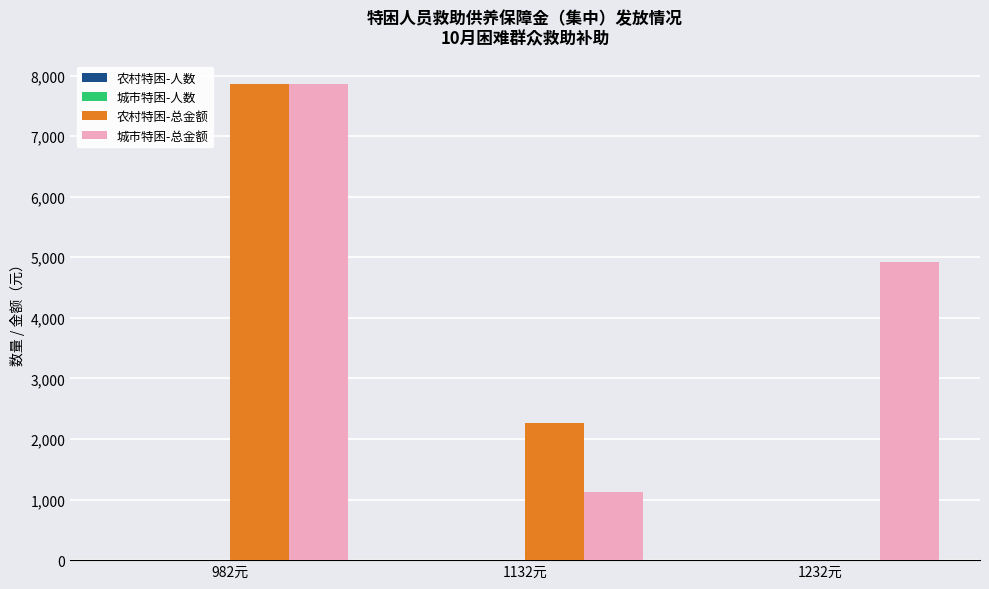

At which label is 农村特困-总金额 closest to 3928?

1132元